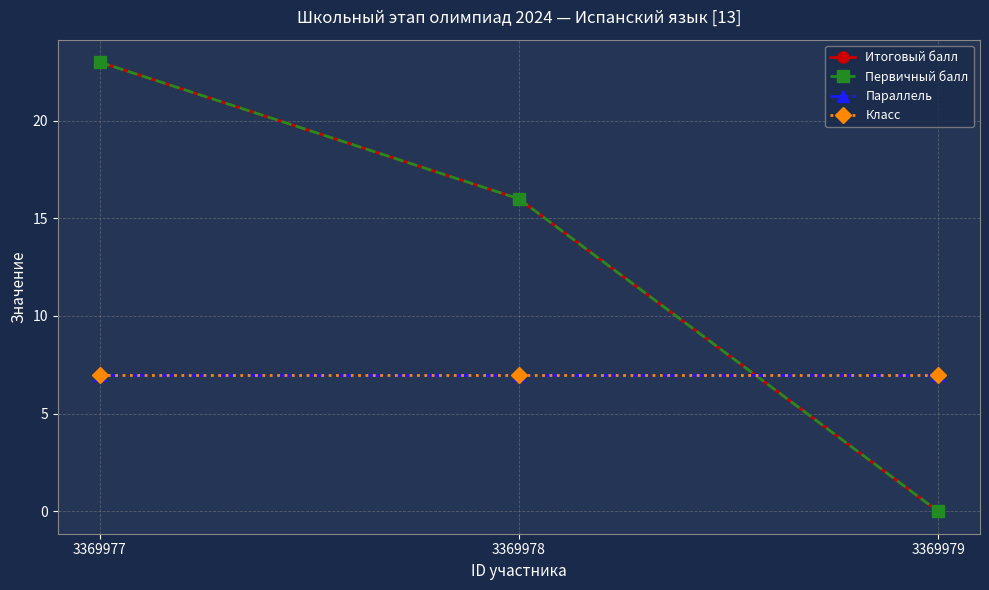

Is this an area chart (filled region under the line)?

No